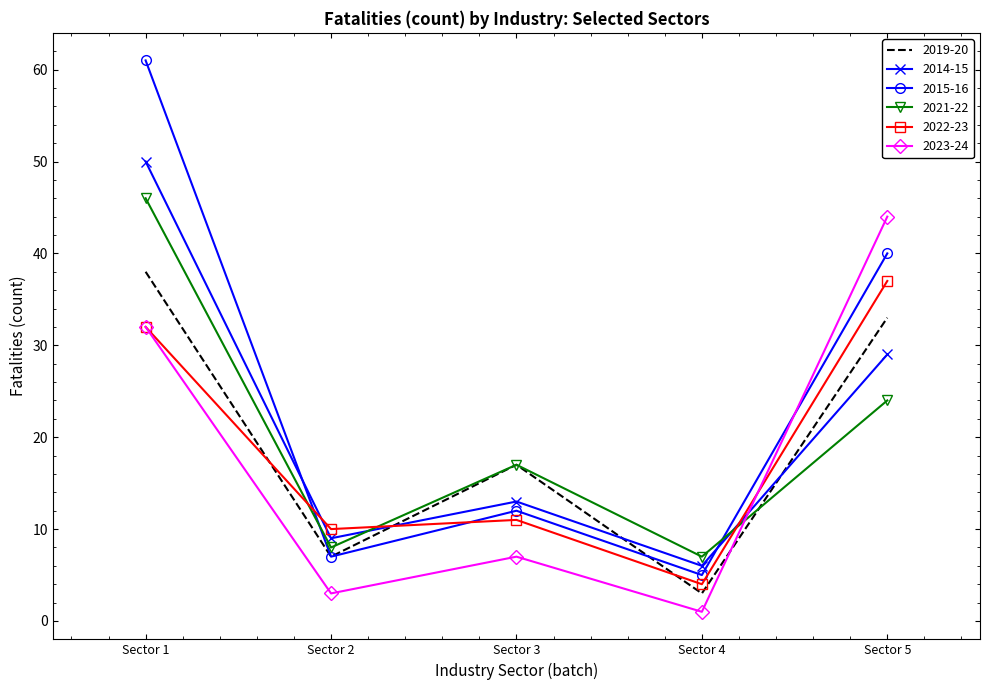

List the labels in order of 2021-22 value, smallest first.

Sector 4, Sector 2, Sector 3, Sector 5, Sector 1